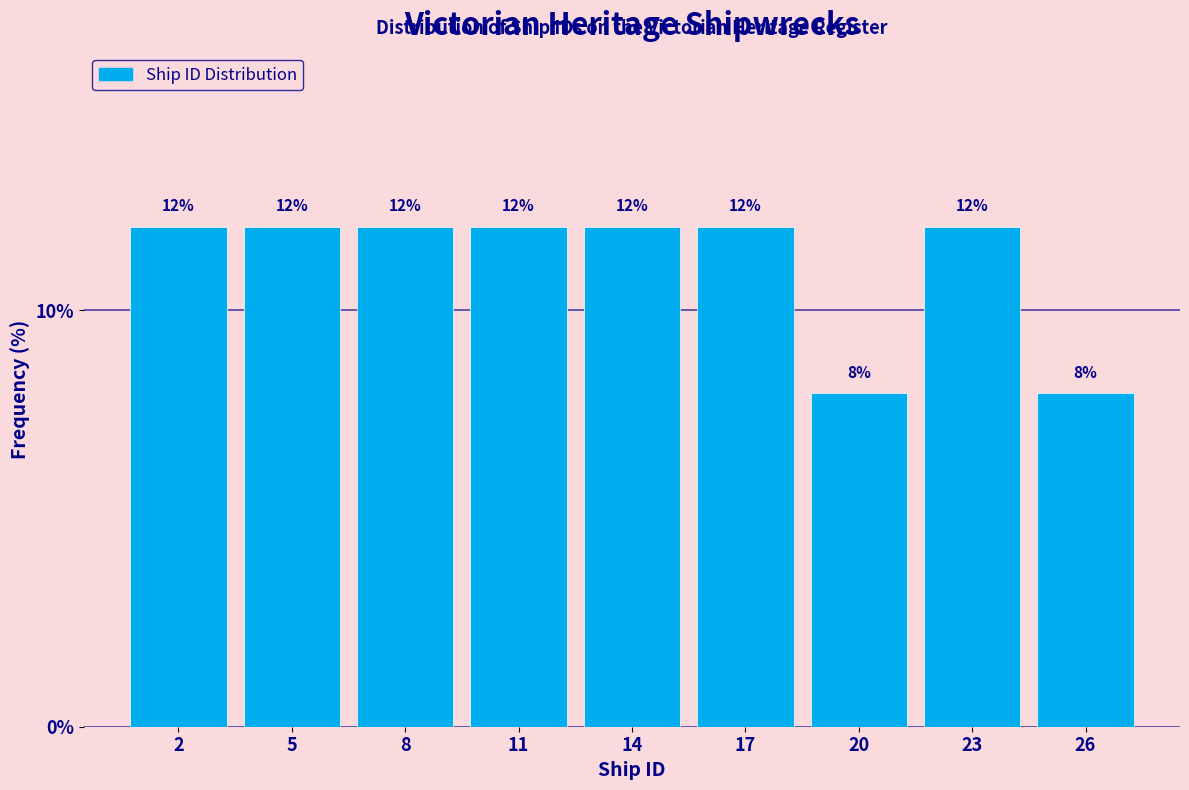

Reading left to right, transcribe all the data shown in this chart.

2=12	5=12	8=12	11=12	14=12	17=12	20=8	23=12	26=8